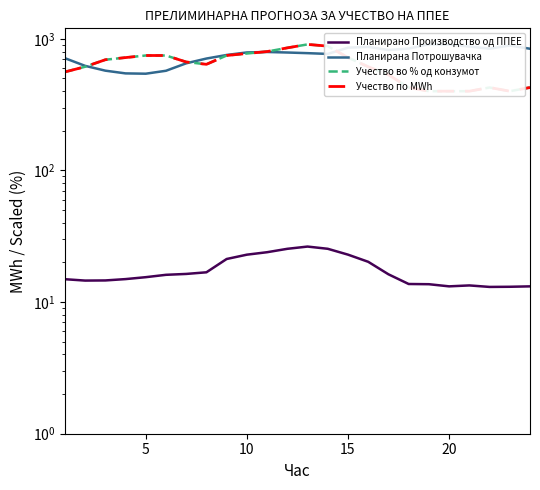

True or false: Учество во % од конзумот and Планирано Производство од ППЕЕ intersect in this chart.

False